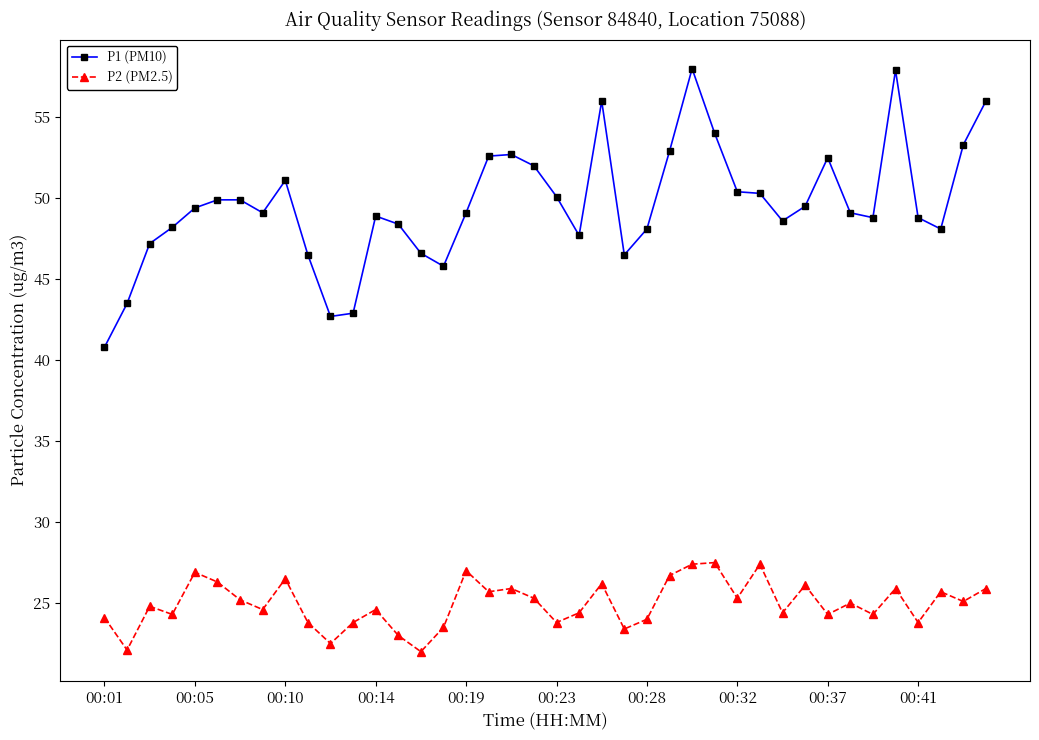

What is the lowest value of the P2 (PM2.5) series?

22.0